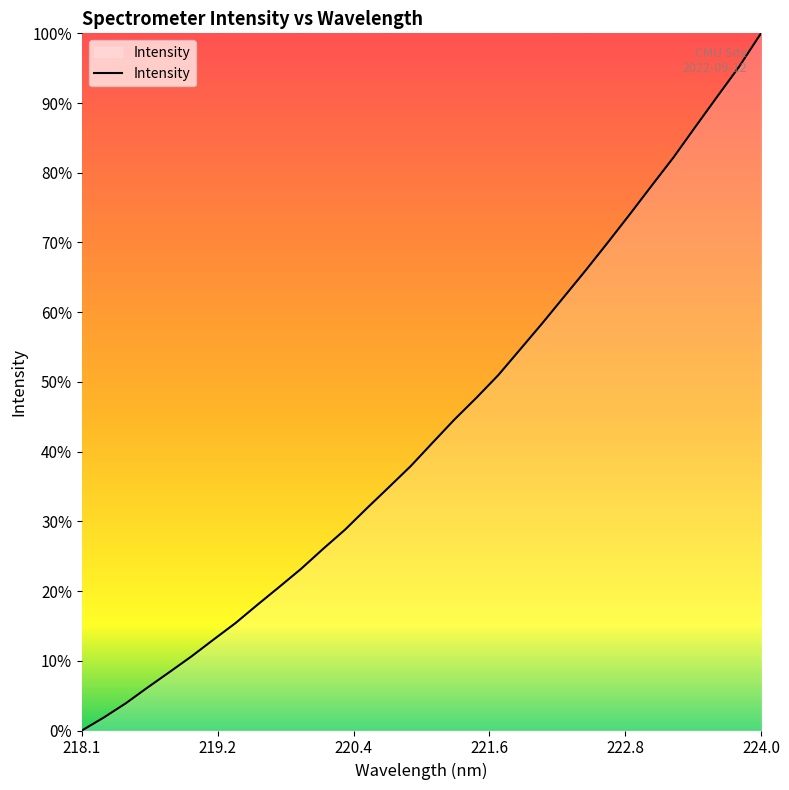

What is the maximum value shown in the chart?

100.0